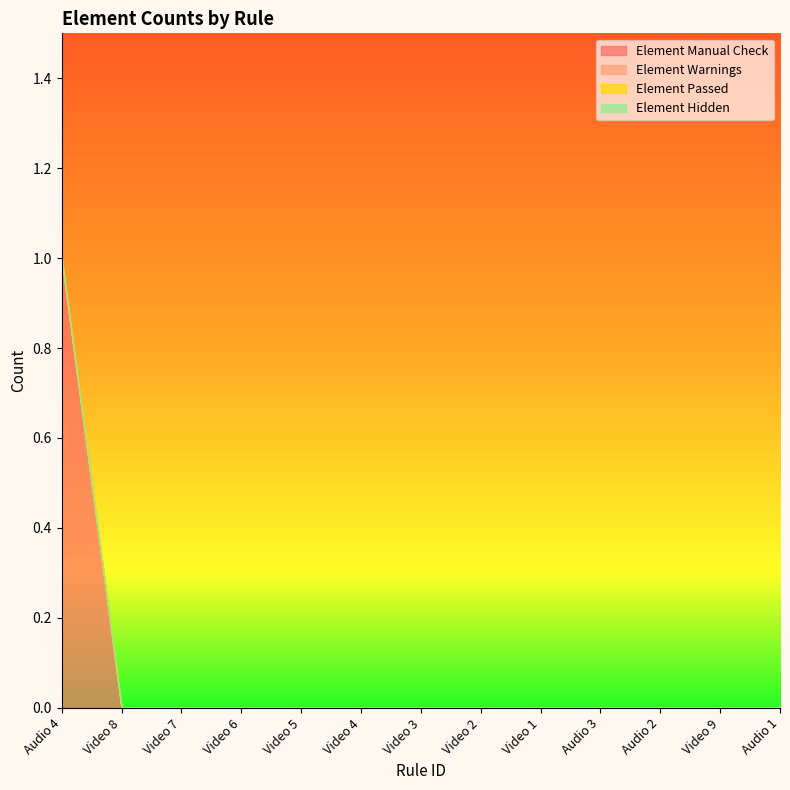

List the labels in order of Element Manual Check value, largest first.

Audio 4, Video 8, Video 7, Video 6, Video 5, Video 4, Video 3, Video 2, Video 1, Audio 3, Audio 2, Video 9, Audio 1